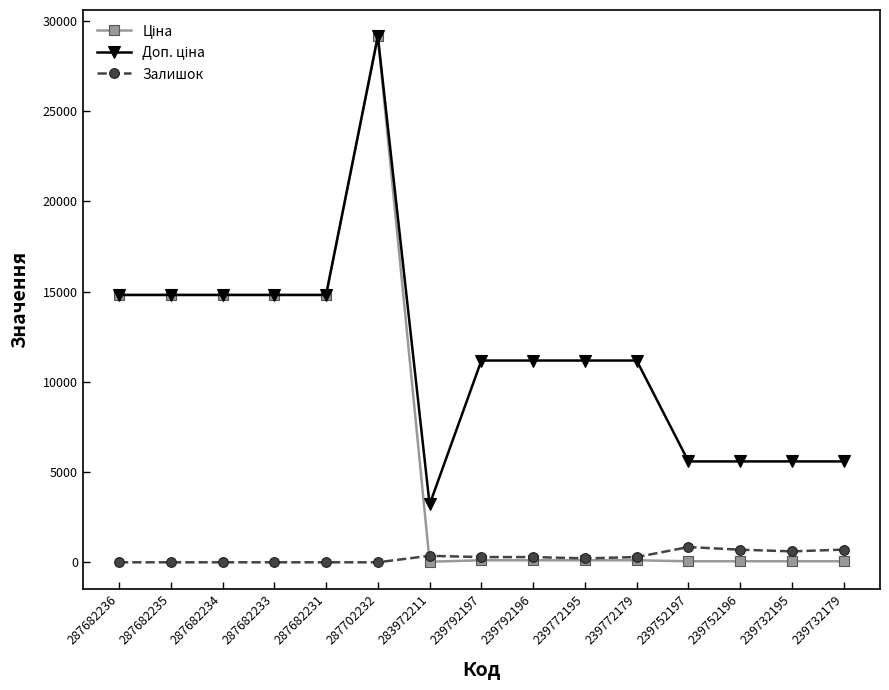

Count the number of categories in the chart.

15